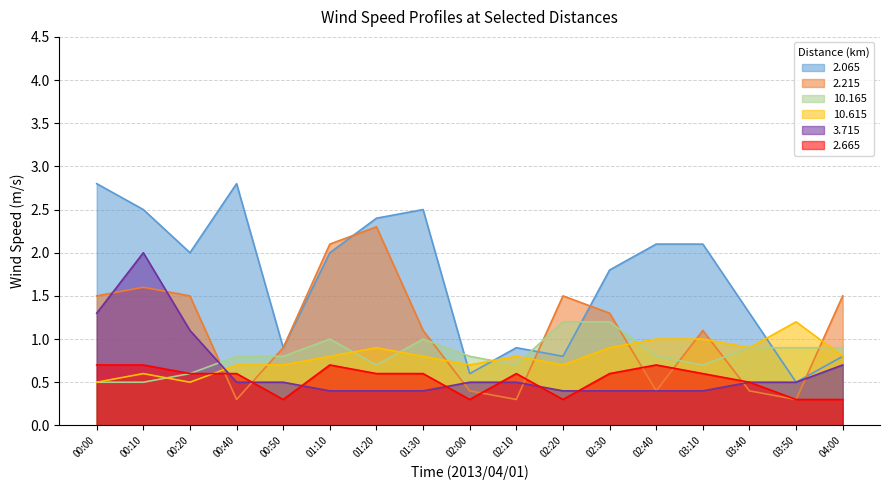

What is the label of the 12th point from the left?

02:30